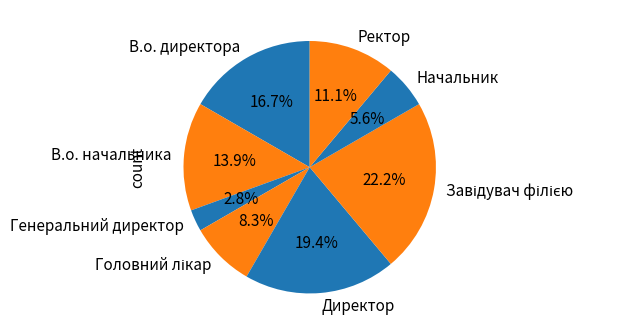

What portion of the pie excludes Ректор?

88.9%